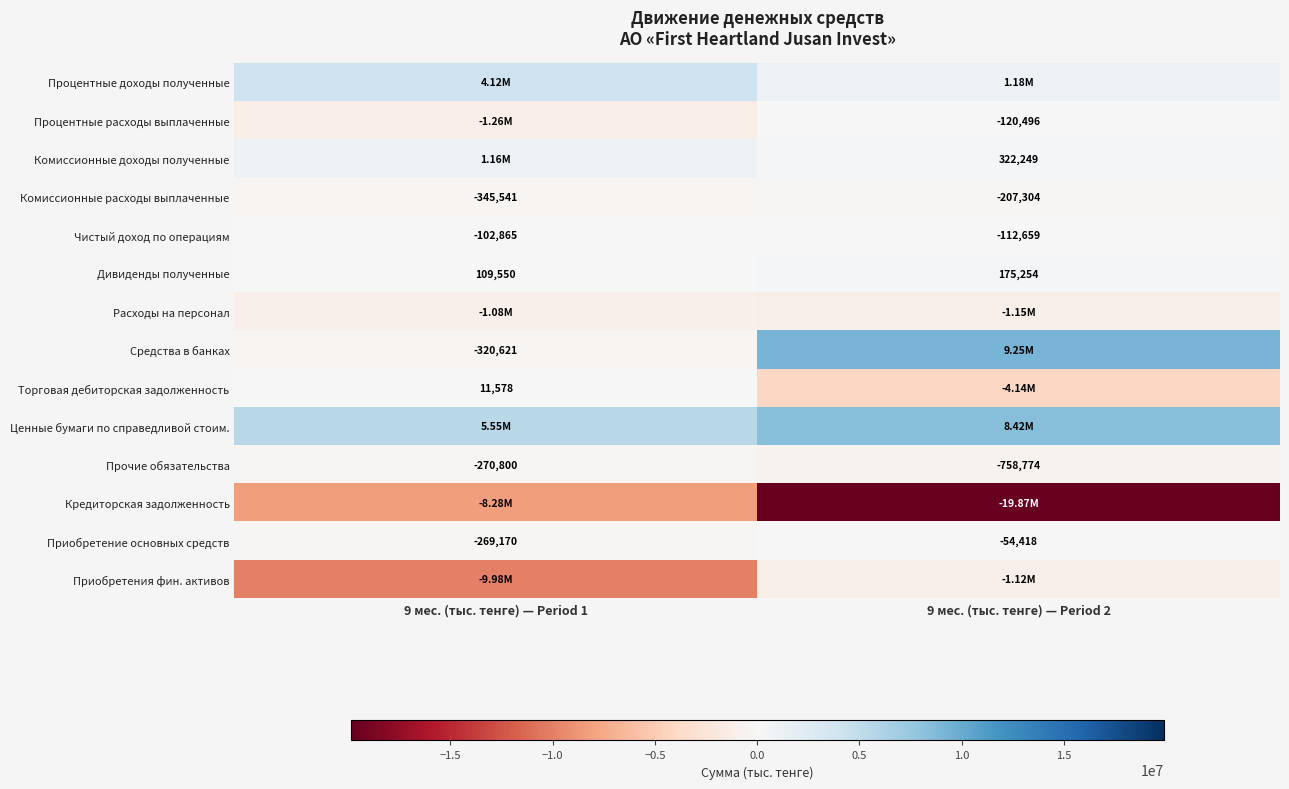

What is the sum of the Приобретение основных средств values at 9 мес. (тыс. тенге) — Period 1 and 9 мес. (тыс. тенге) — Period 2?

-323588